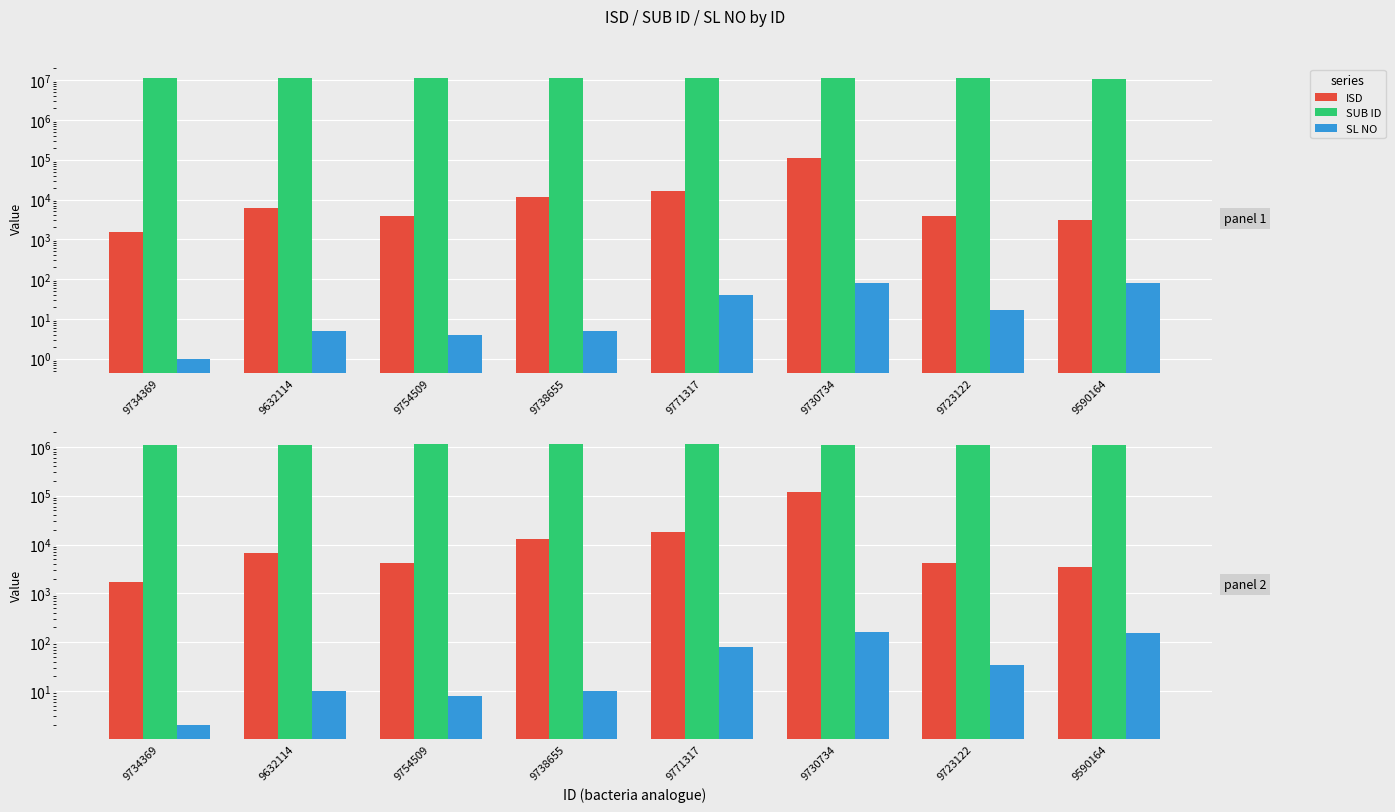

What is the average value of the SL NO series?

57.8